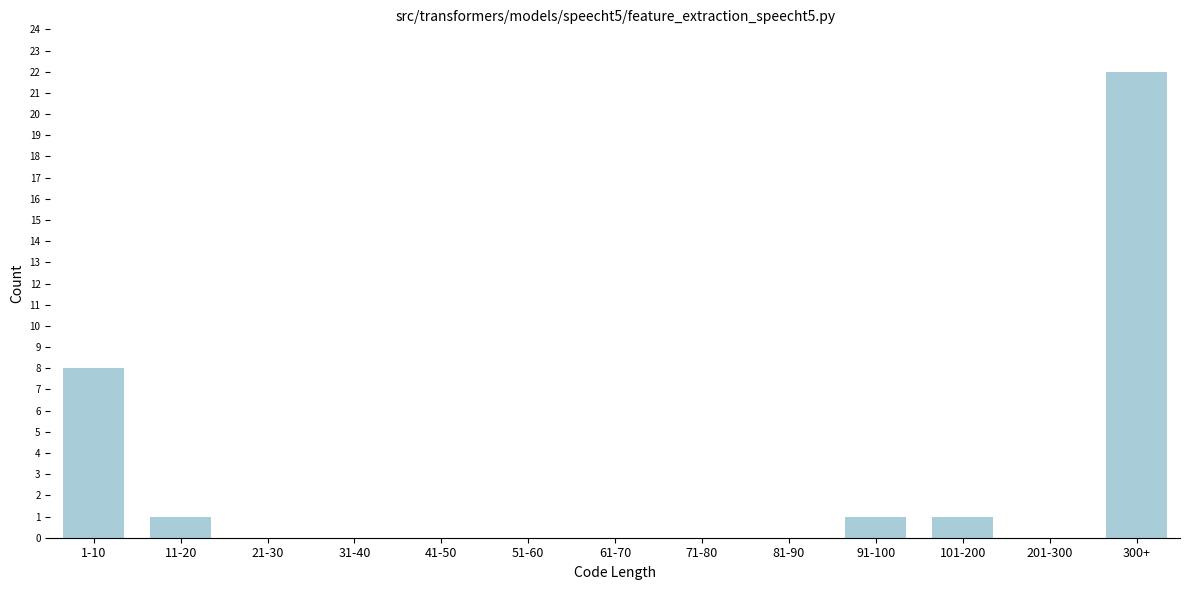

Reading left to right, transcribe all the data shown in this chart.

1-10=8	11-20=1	21-30=0	31-40=0	41-50=0	51-60=0	61-70=0	71-80=0	81-90=0	91-100=1	101-200=1	201-300=0	300+=22